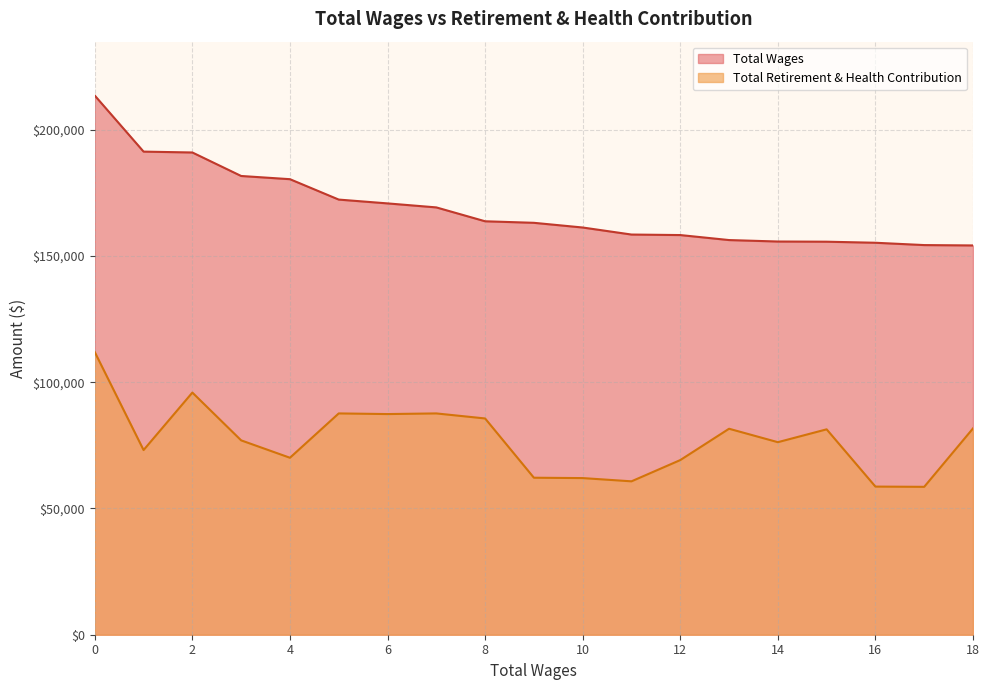

What is the lowest value of the Total Retirement & Health Contribution series?

58579